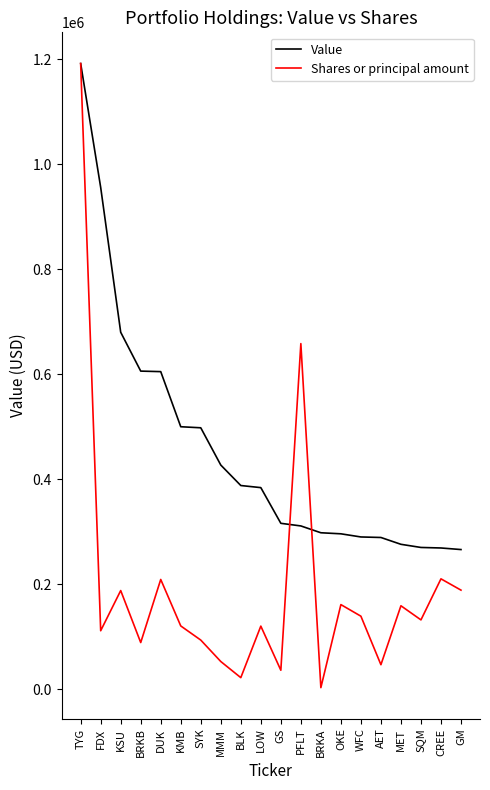

True or false: Shares or principal amount and Value intersect in this chart.

True